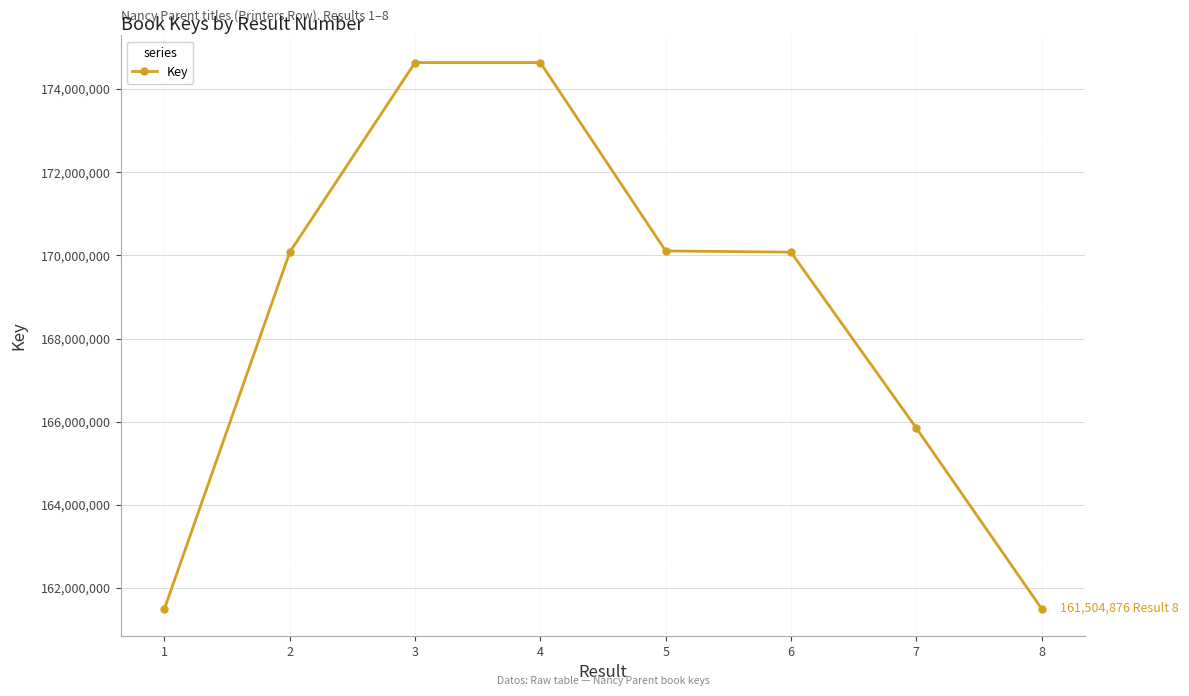

What is the ratio of the value at 4 to the value at 8?

1.1